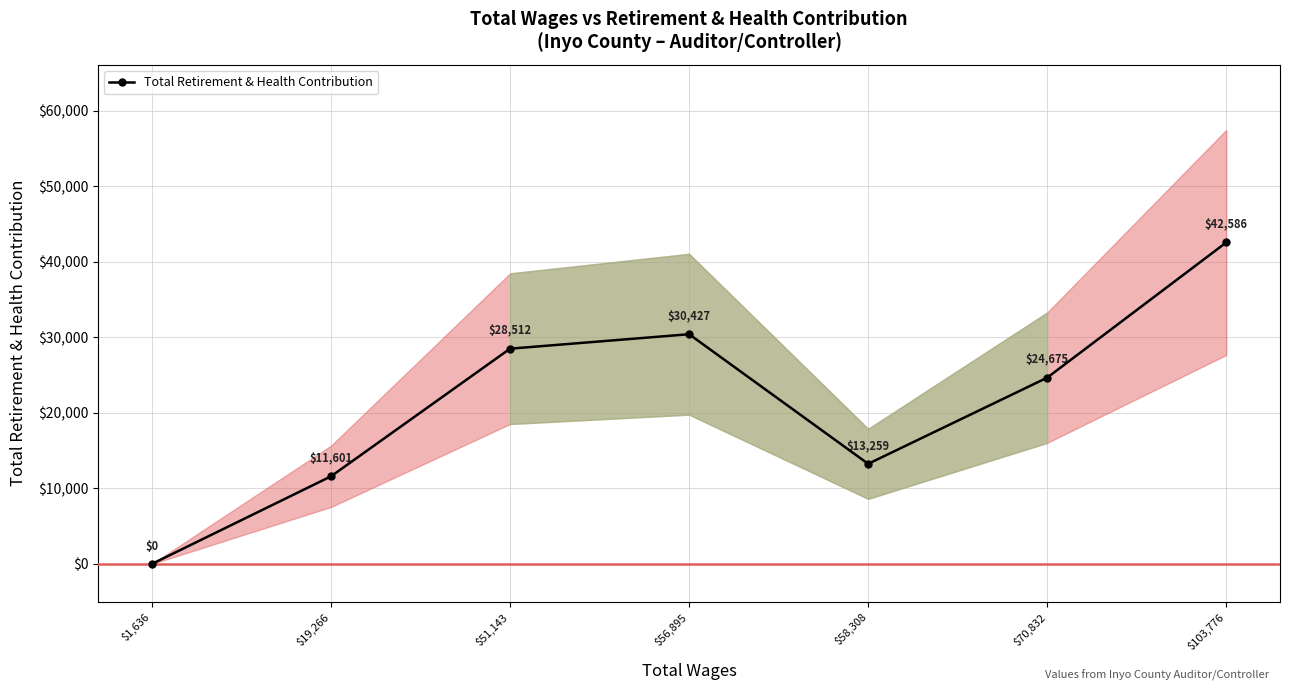

List the labels in order of value, smallest first.

$1,636, $19,266, $58,308, $70,832, $51,143, $56,895, $103,776